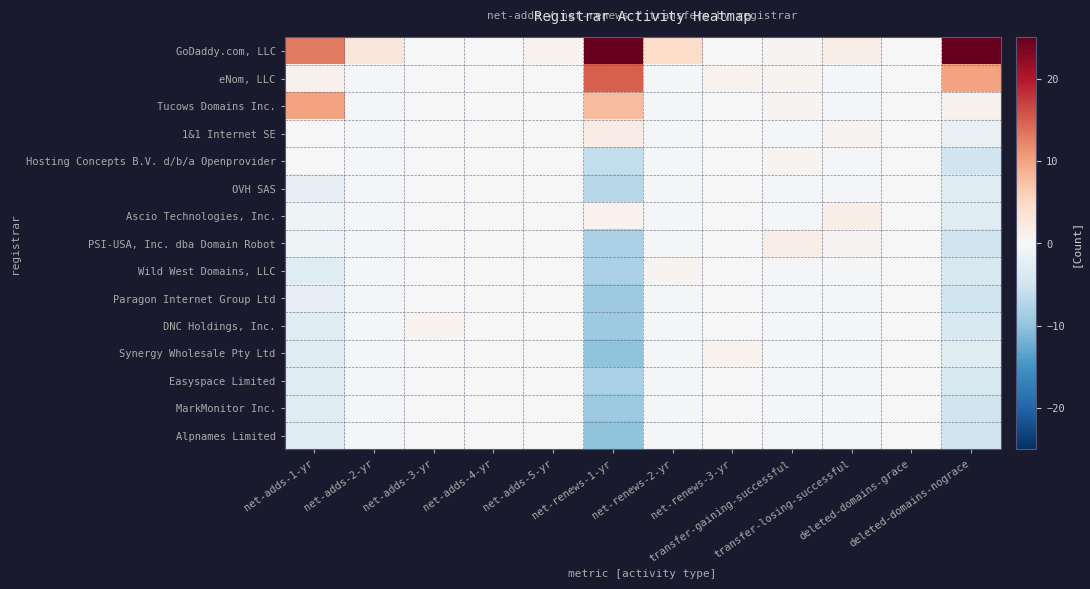

What is the difference between the highest and lowest values at net-adds-3-yr?

1.0